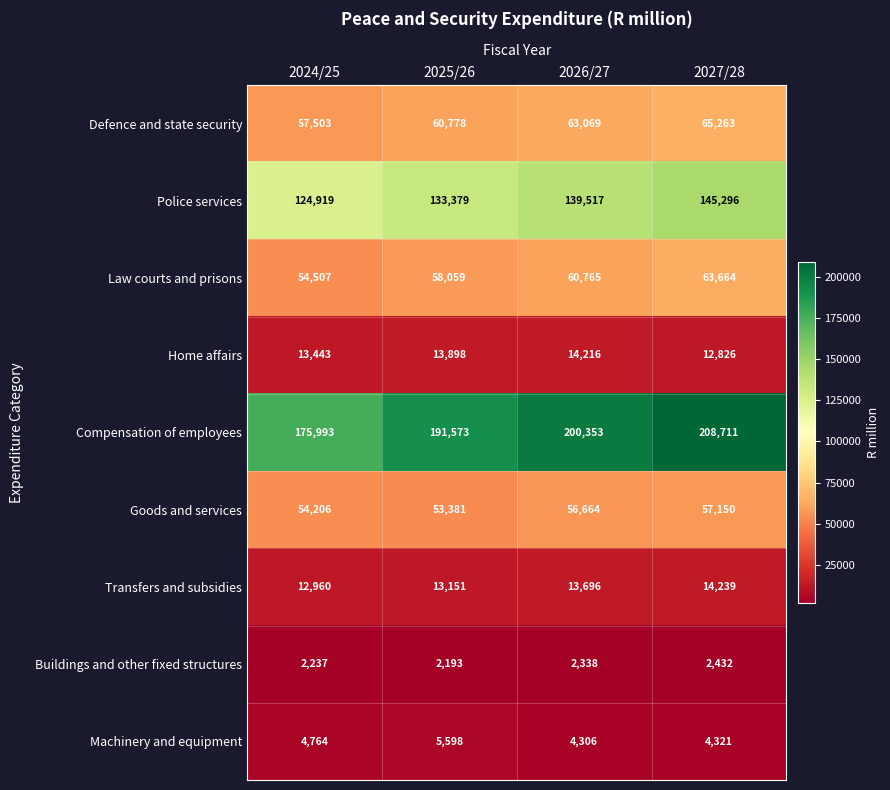

At which label does Law courts and prisons reach its minimum?

2024/25